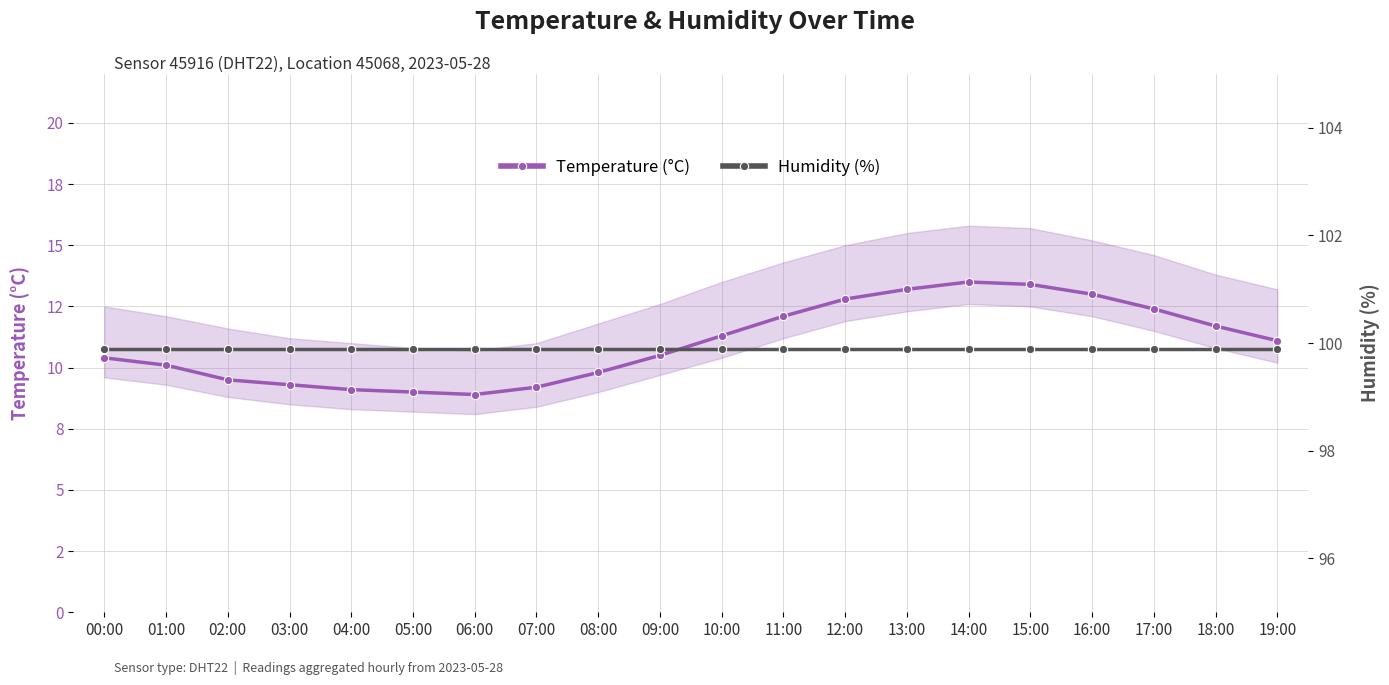

True or false: Temperature (°C) and Humidity (%) intersect in this chart.

False